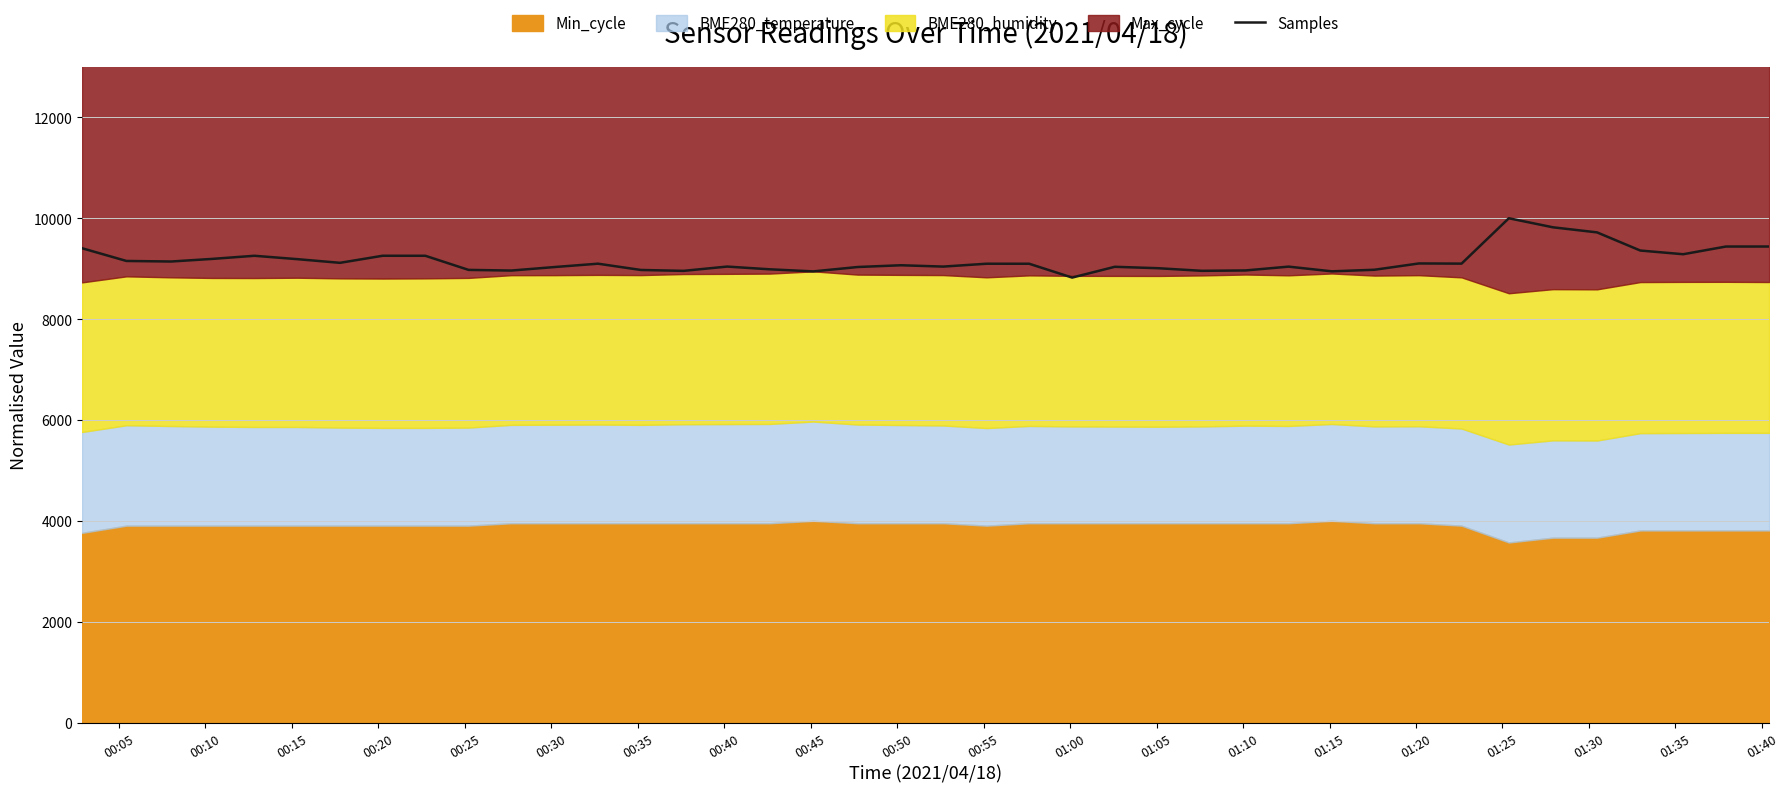

What is the minimum value for Samples?

8823.7